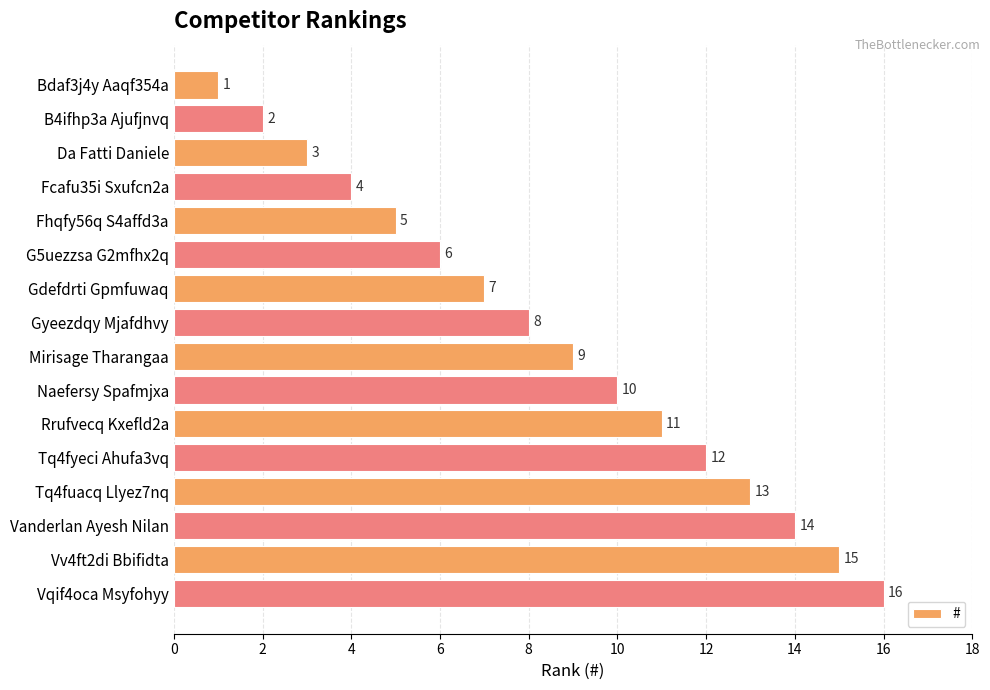

The value at Tq4fyeci Ahufa3vq is 7. True or false?

False